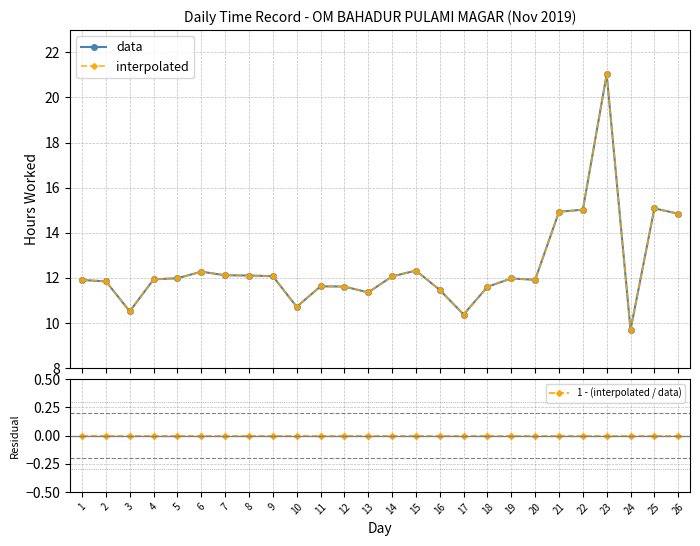

Which series has the widest spread of values?

data